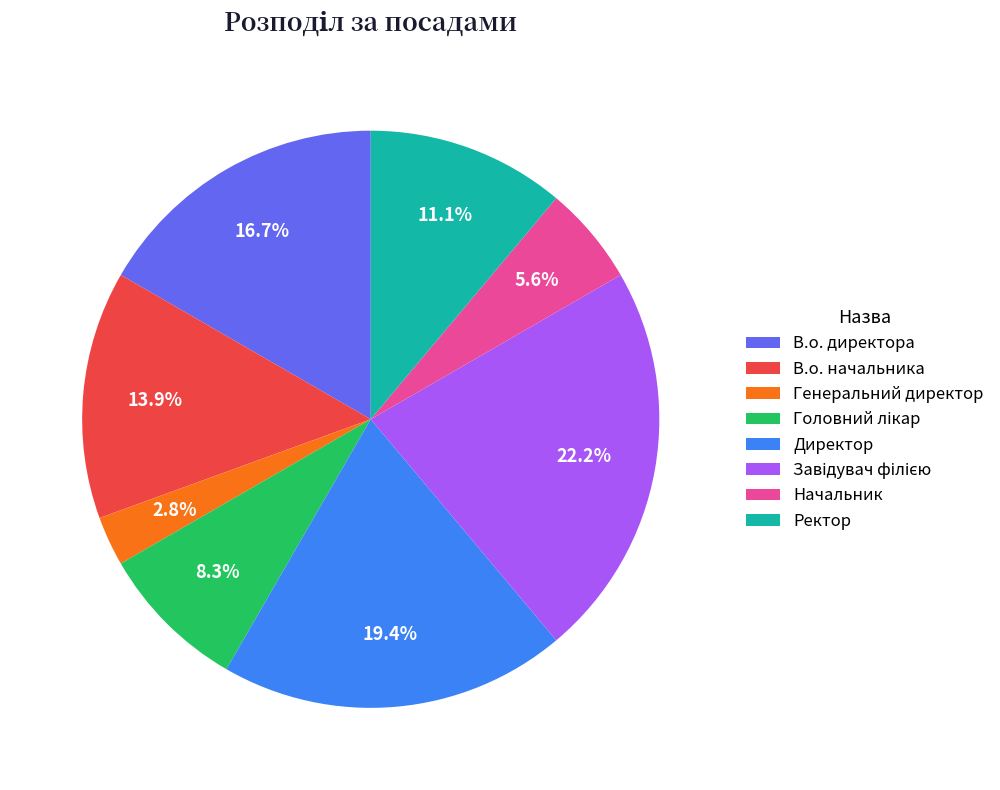

Does Генеральний директор represent more than half of the total?

No